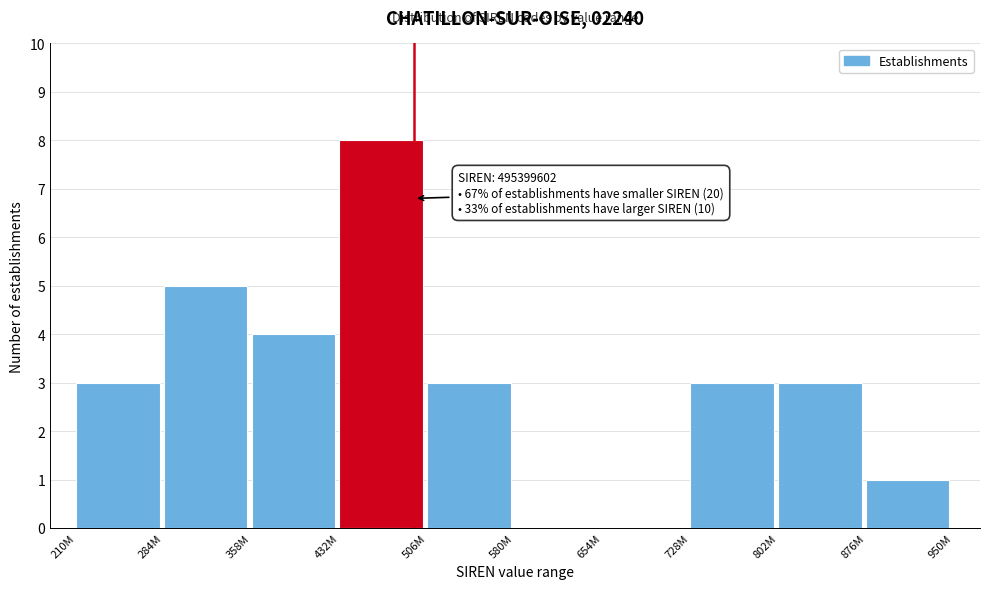

Reading left to right, transcribe all the data shown in this chart.

210M=3	284M=5	358M=4	432M=8	506M=3	580M=0	654M=0	728M=3	802M=3	876M=1